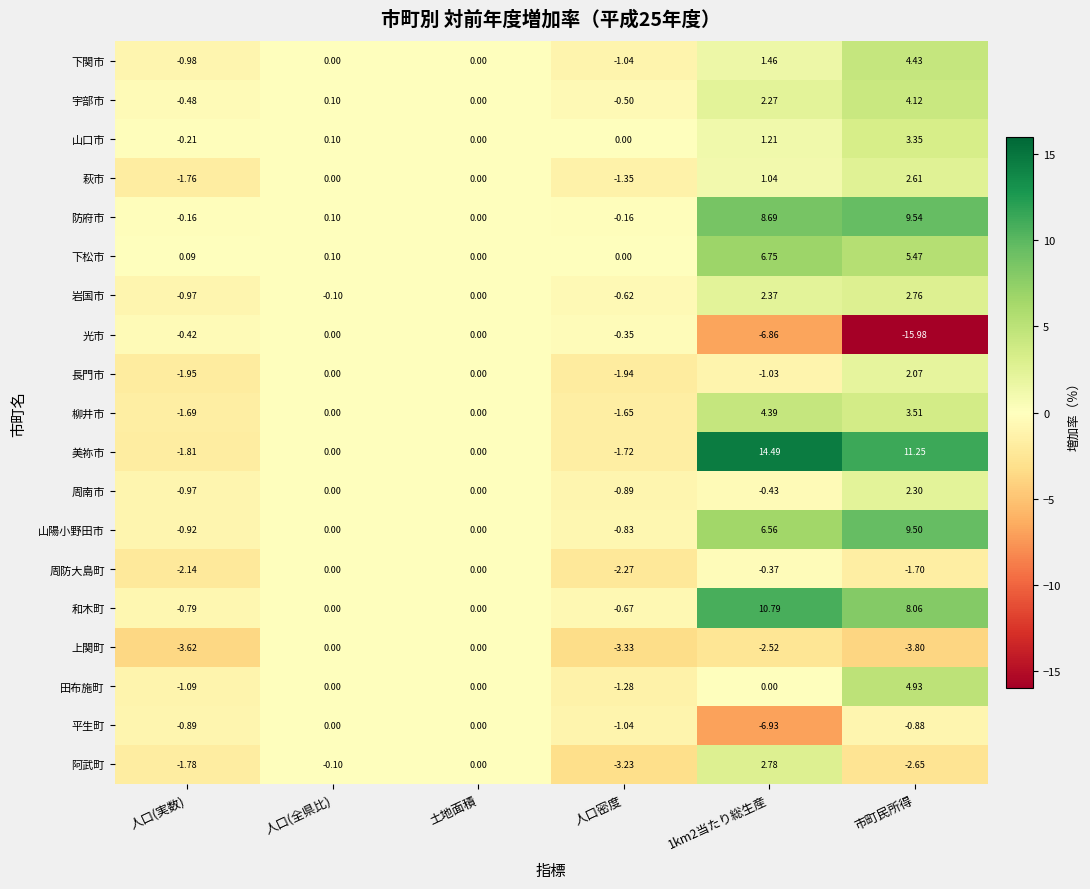

Between 人口(全県比) and 人口密度, which series saw the biggest shift?

上関町